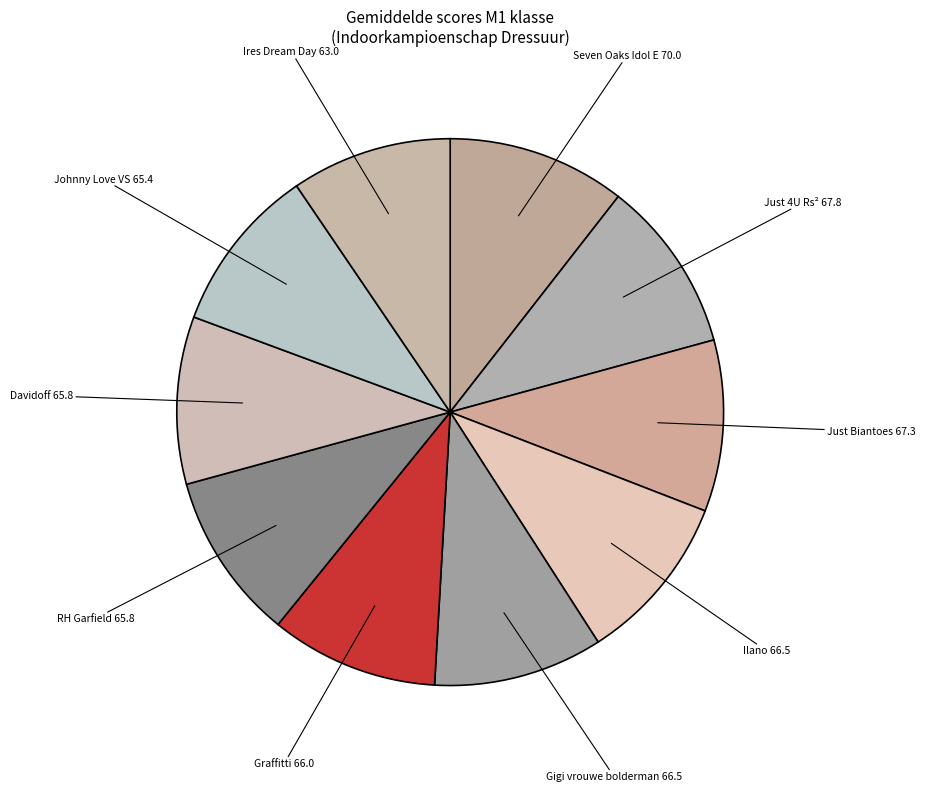

Does Just Biantoes account for over 50% of the chart?

No